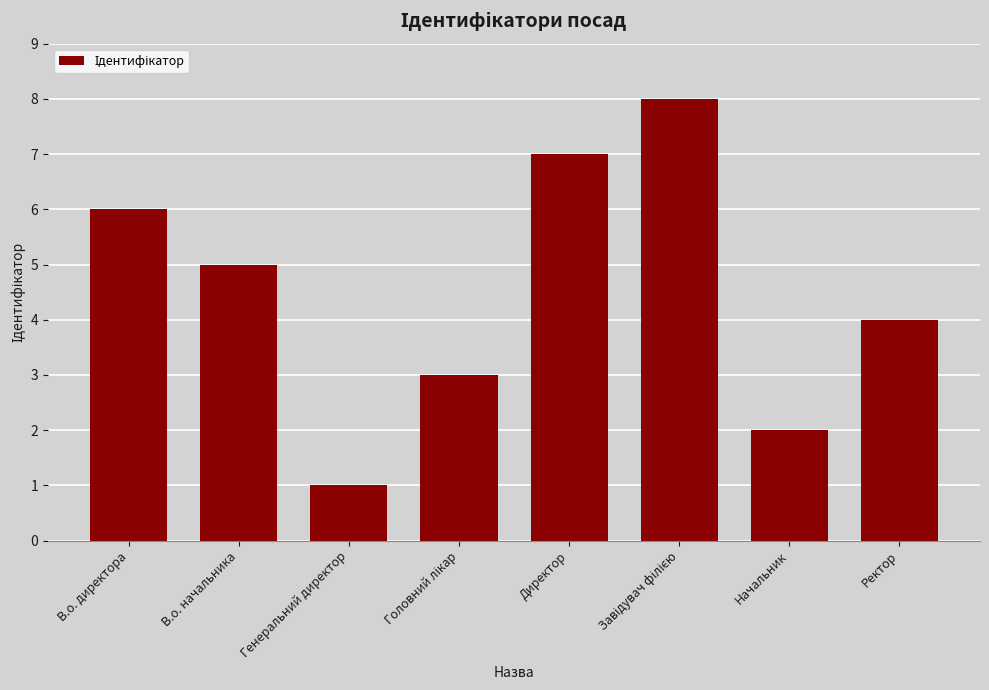

Is it true that the value at Директор is 7?

True